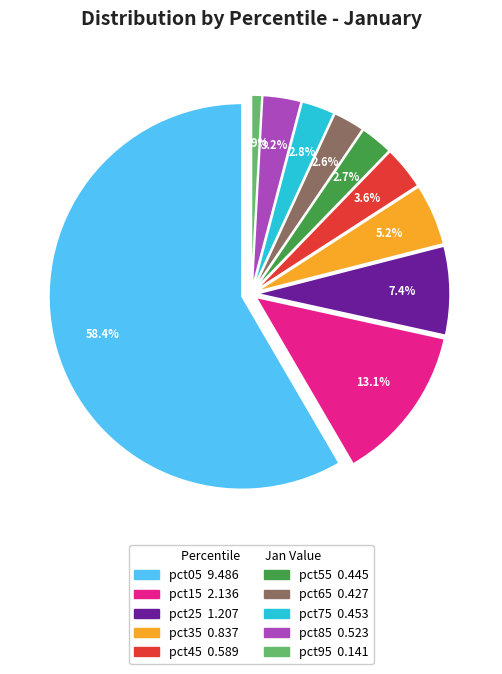

What is the change in value from pct05 to pct45?

-8.9